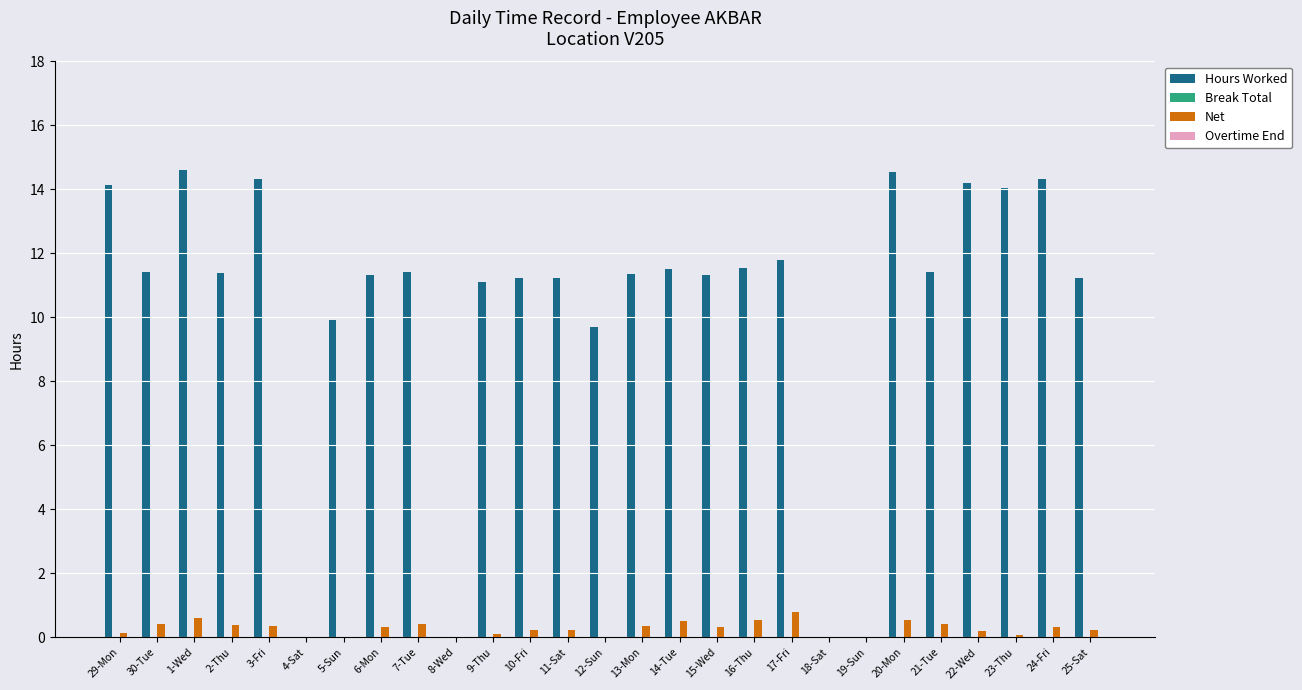

How many bars are there in each group?

4